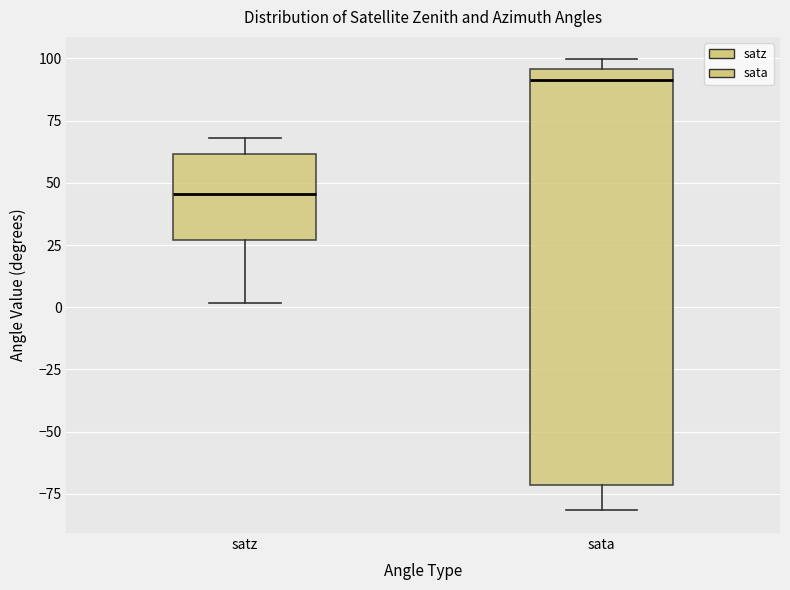

Which box has the lowest median line?

satz